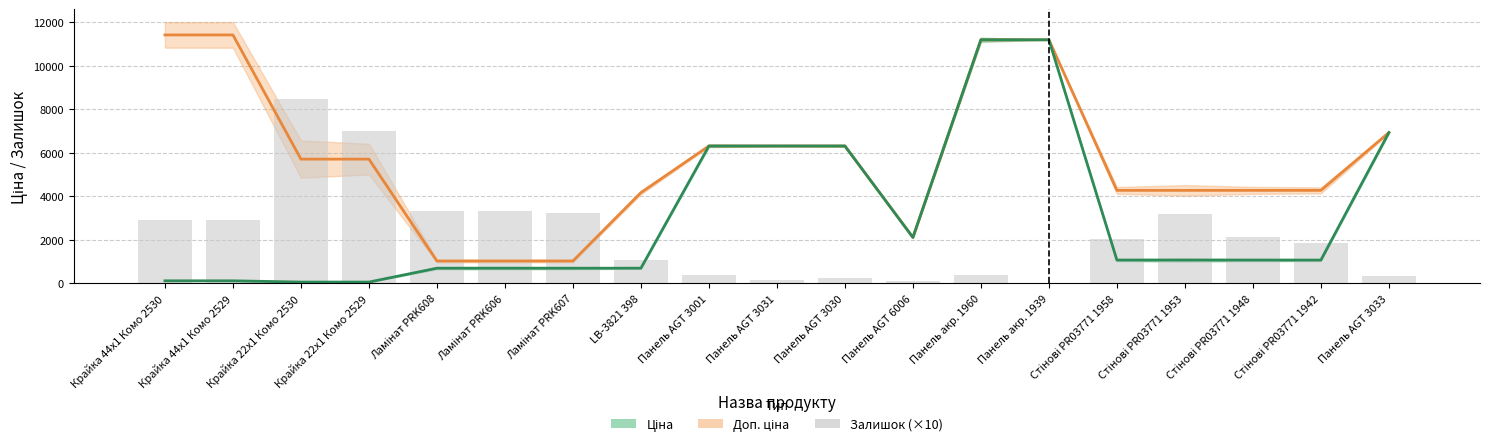

The Залишок (×10) series shows 4753.7 at Крайка 22x1 Комо 2530. True or false?

False